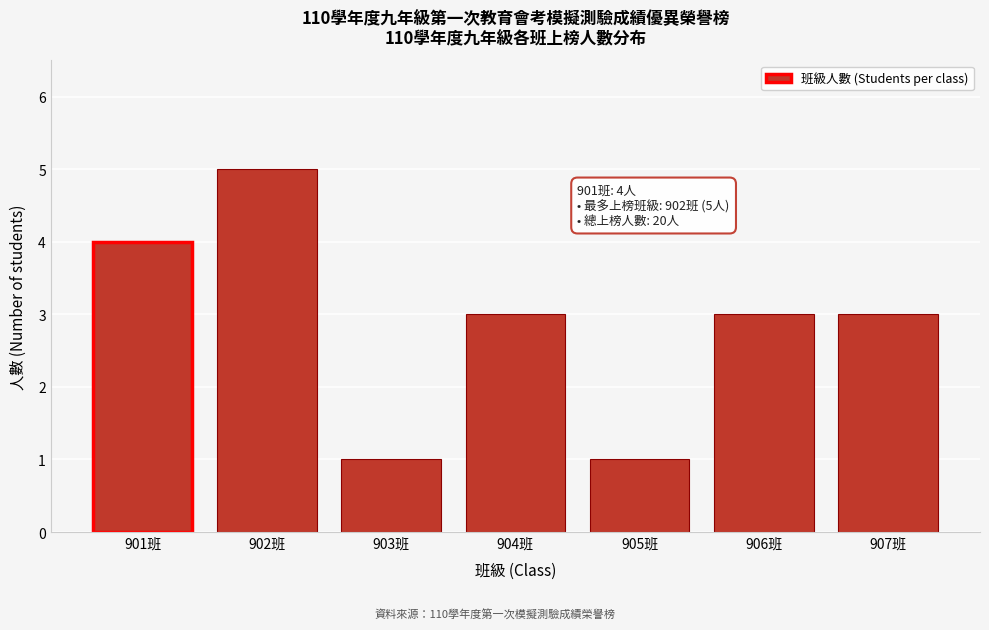

Reading left to right, transcribe all the data shown in this chart.

4	5	1	3	1	3	3